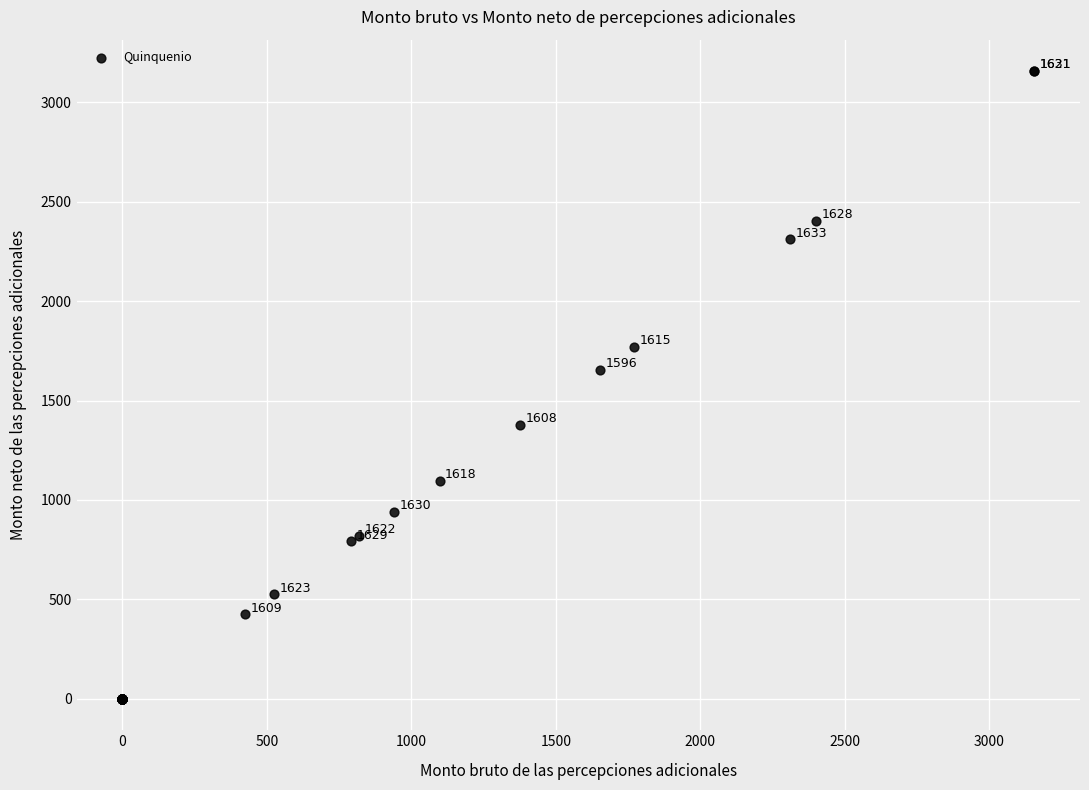

What Y value in the scatter plot is closest to 1578?

1653.8